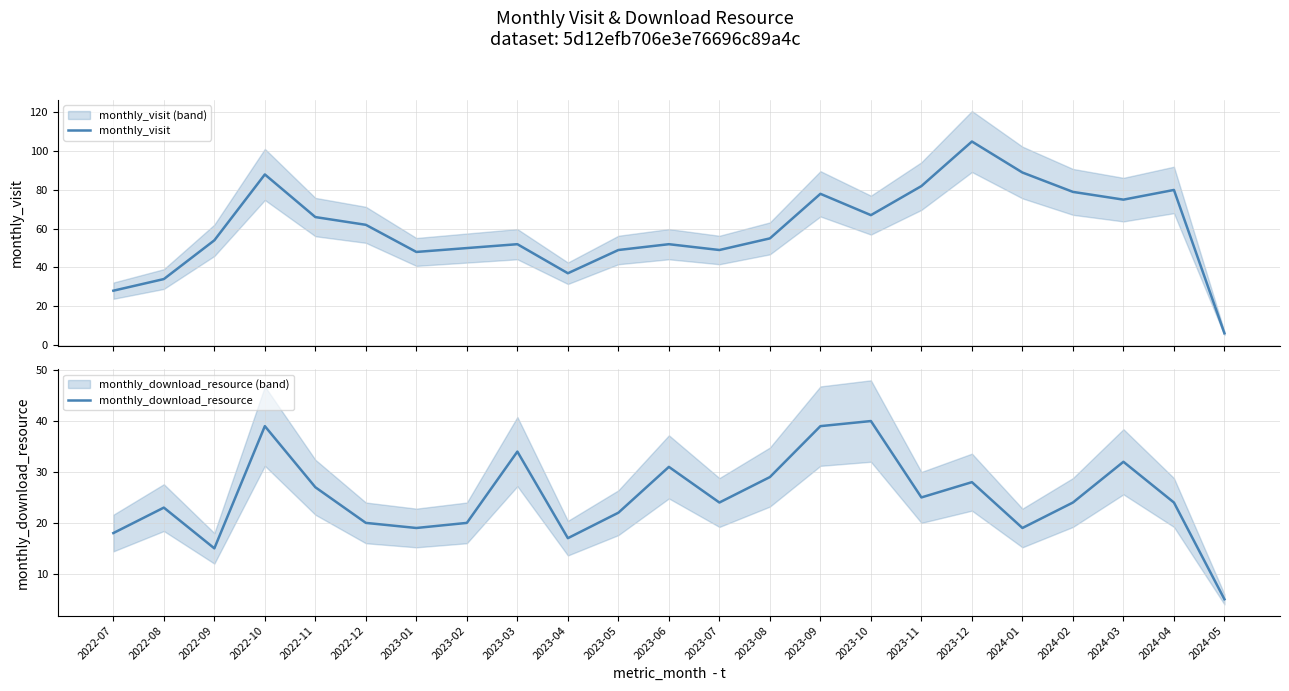

What is the highest value of the monthly_download_resource series?

40